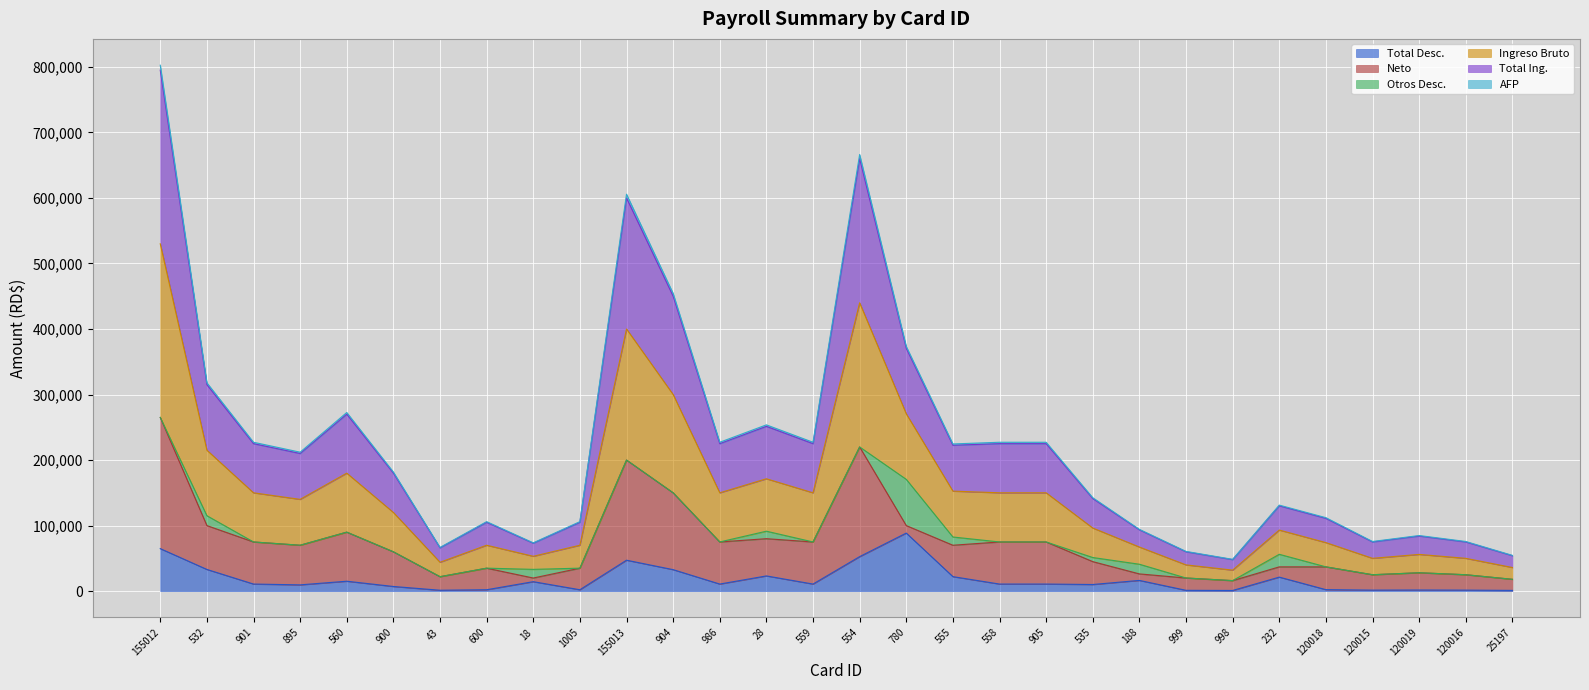

What is the greatest value displayed?

802630.5